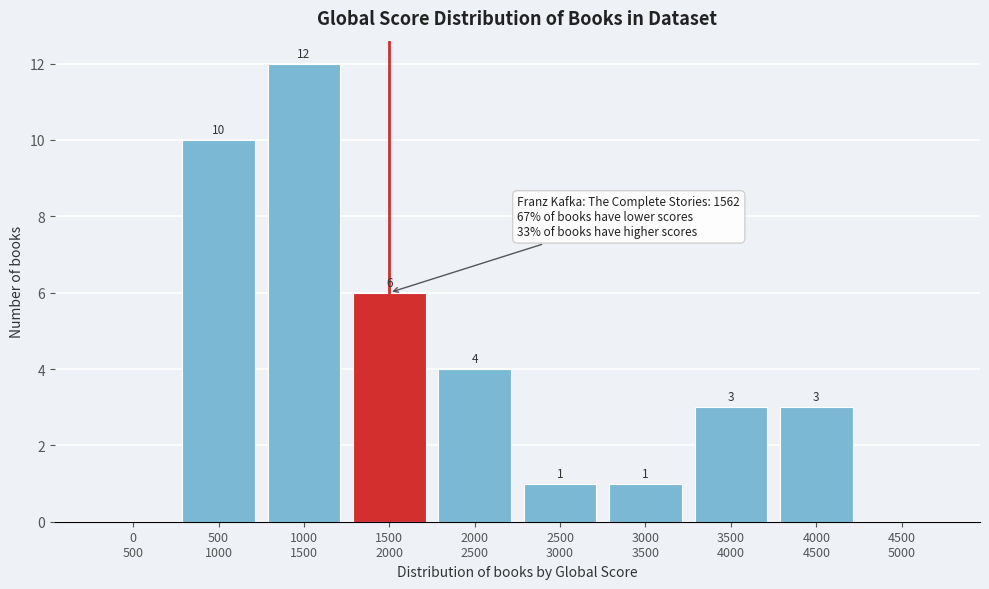

What is the greatest value displayed?

12